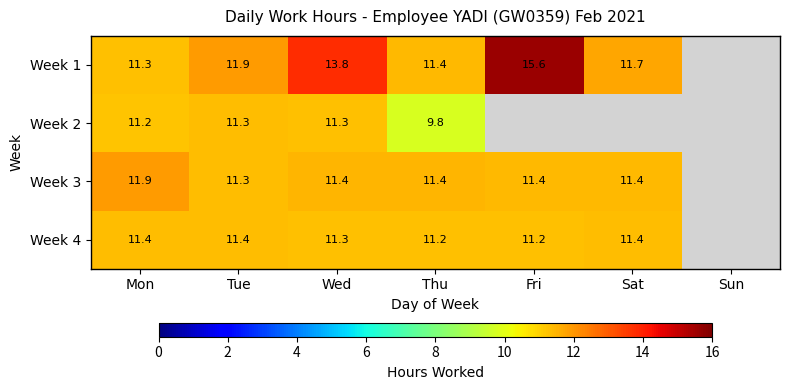

Is the value of Week 1 at Fri greater than the value of Week 4 at Wed?

Yes